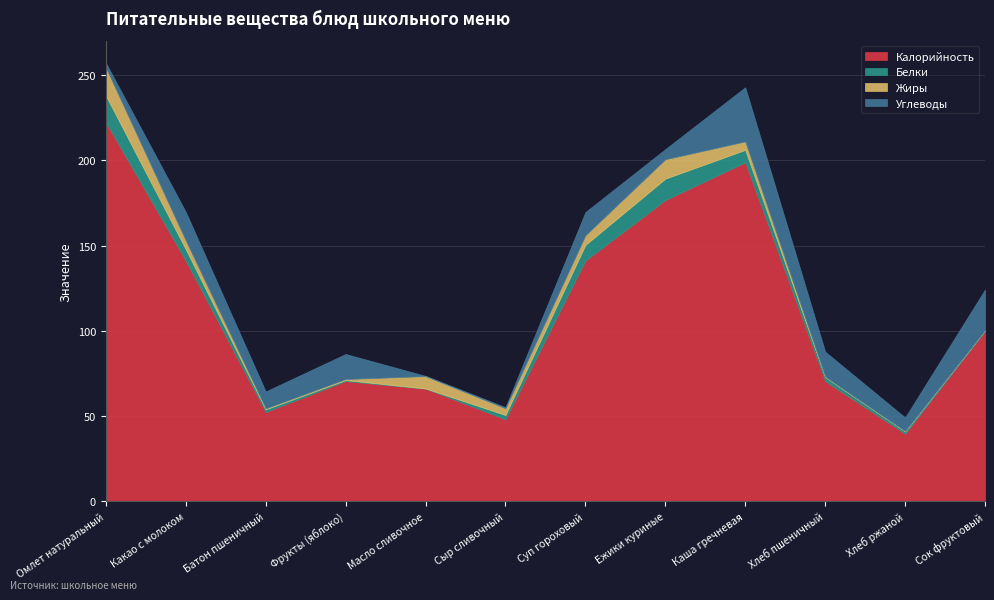

At which label is Жиры closest to 8?

Масло сливочное